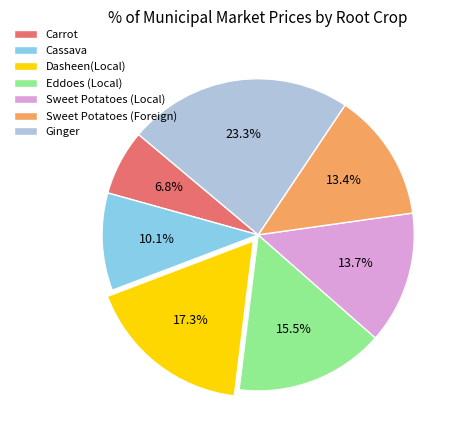

Is it true that Cassava is 10% of the pie?

True